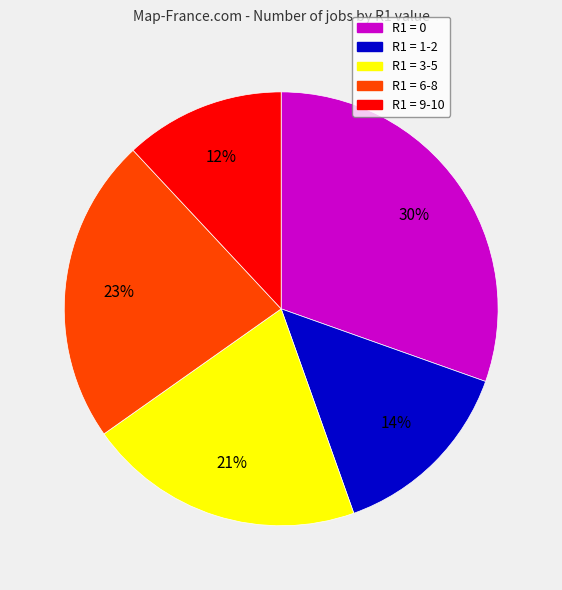

Is there a majority slice in this chart?

No